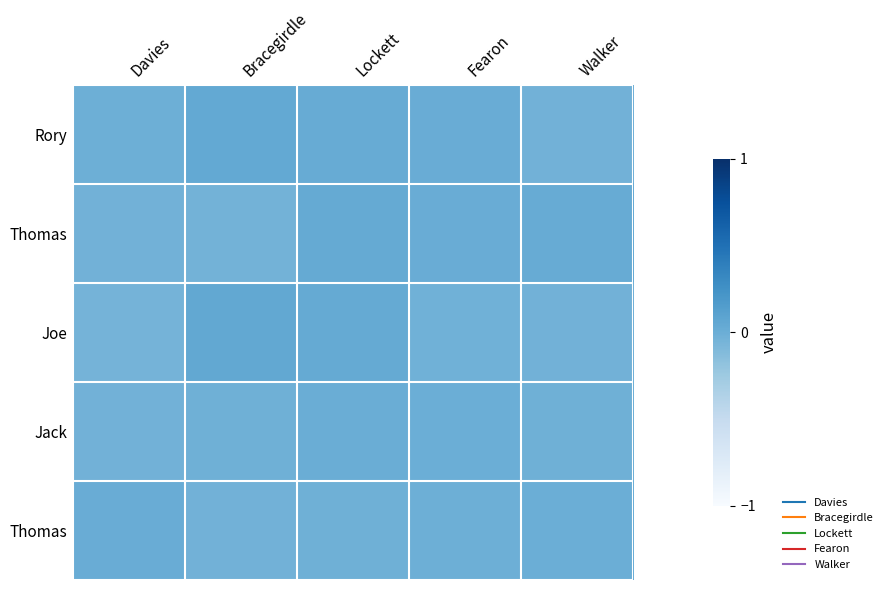

Between Lockett and Davies, which is larger?

Lockett